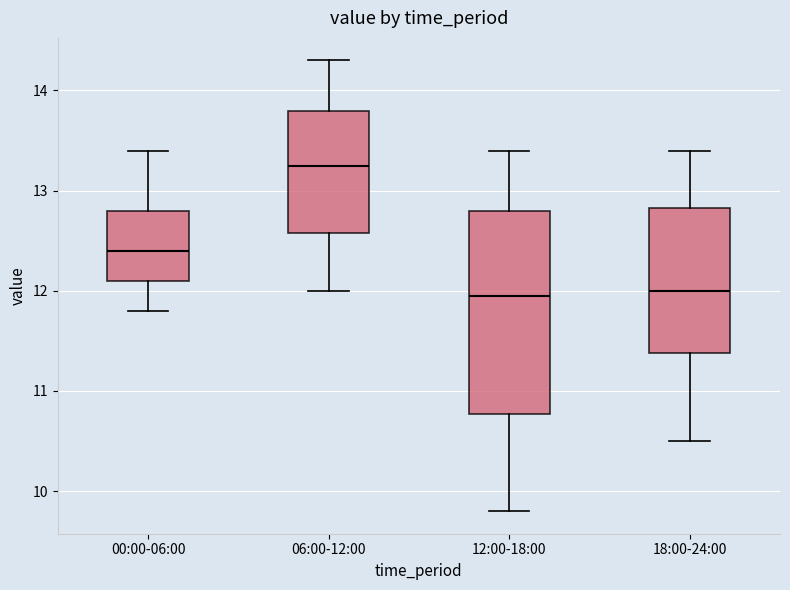

Where is the lower edge of the box for 06:00-12:00 on the y-axis? The values are not printed on the chart, so give them approximately, as read against the axis.

12.6